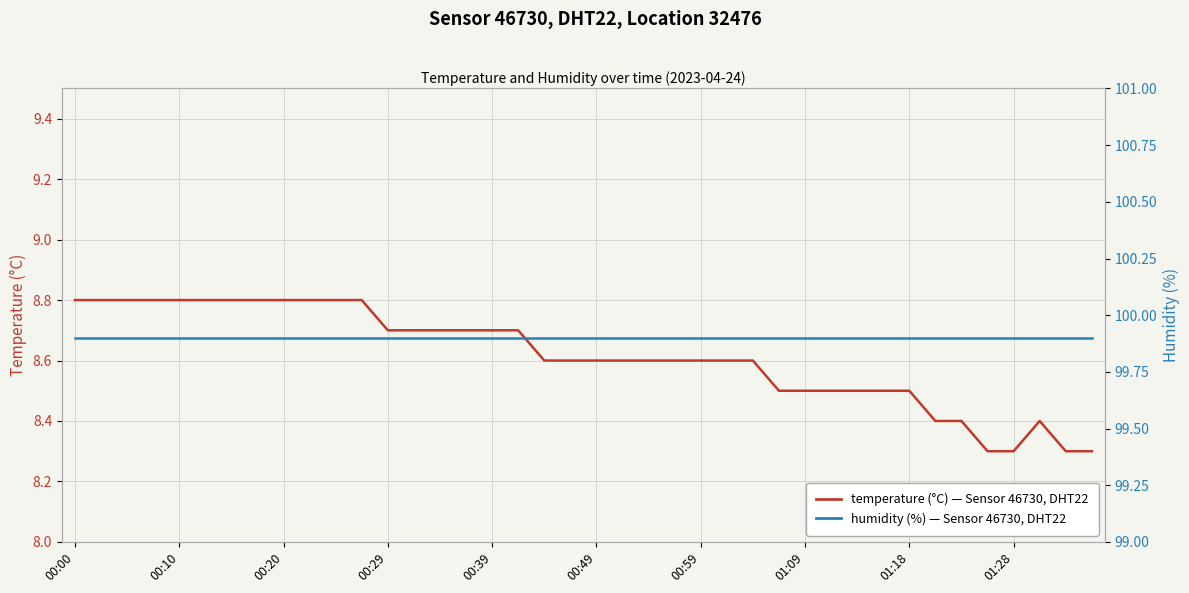

True or false: humidity (%) and temperature (°C) intersect in this chart.

False